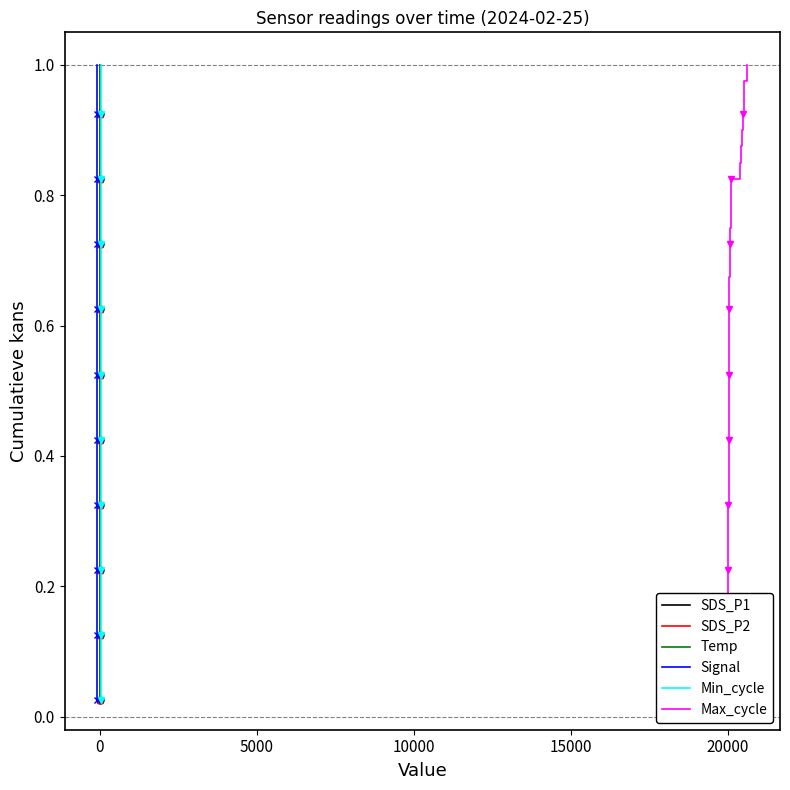

Is the value of Max_cycle at 34 greater than the value of Signal at 7?

Yes